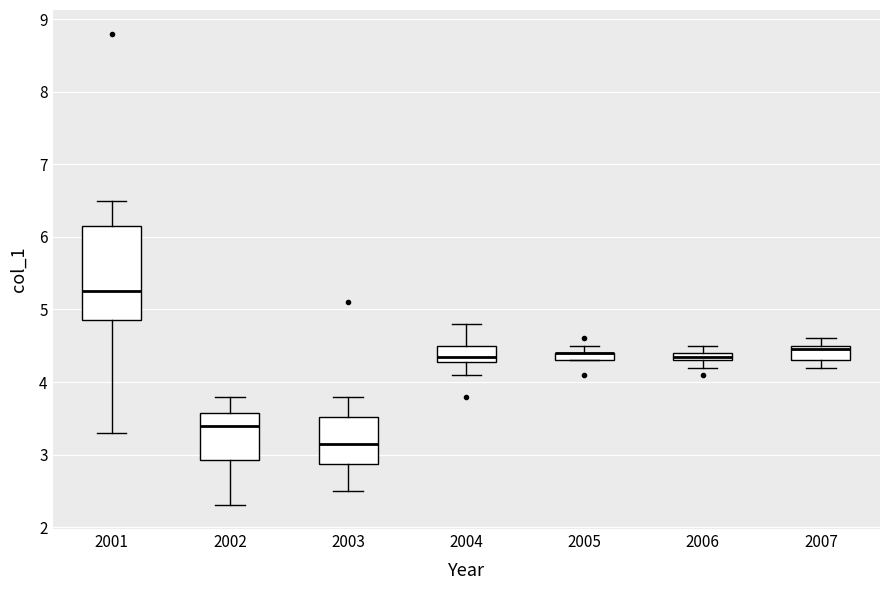

Where is the upper edge of the box at x = 2003 on the y-axis? The values are not printed on the chart, so give them approximately, as read against the axis.

3.5